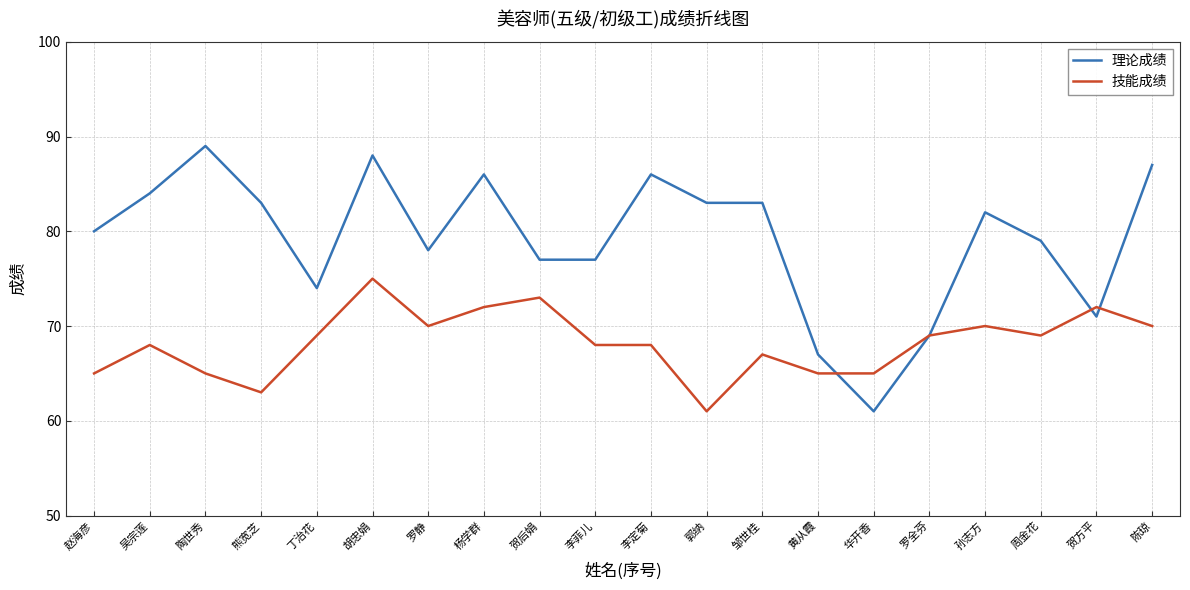

Reading right to left, extract all data points from this chart.

理论成绩: 87	71	79	82	69	61	67	83	83	86	77	77	86	78	88	74	83	89	84	80
技能成绩: 70	72	69	70	69	65	65	67	61	68	68	73	72	70	75	69	63	65	68	65